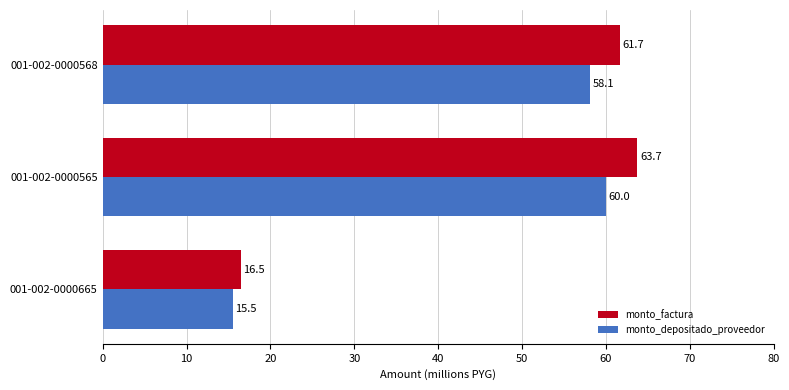

What value does the monto_factura series have at 001-002-0000565?

63.7